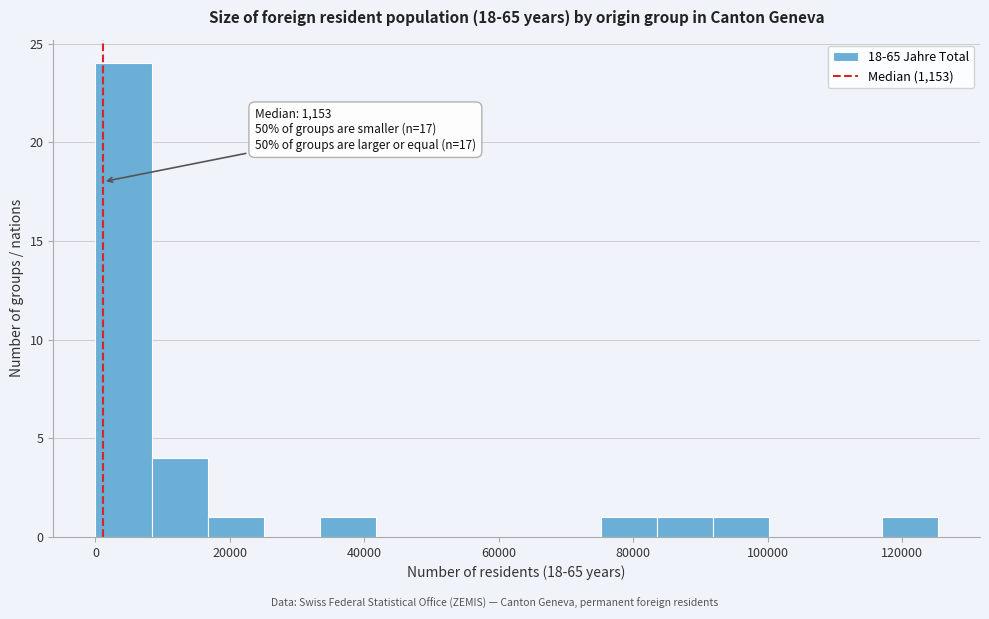

Over which range of the x-axis is the bar tallest?

0 to 8000